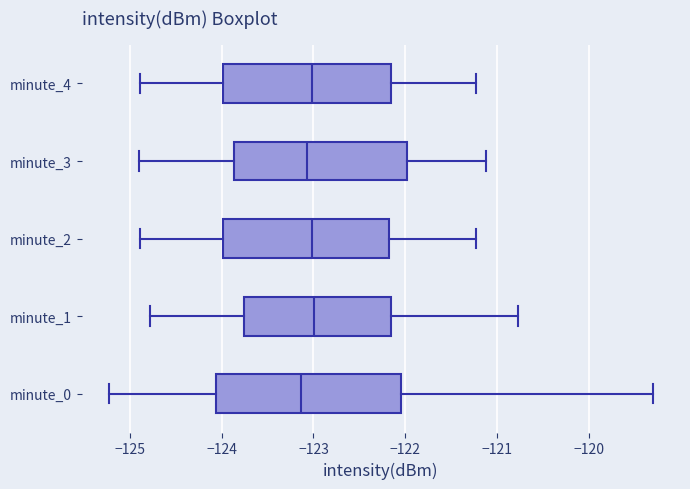

Which box is the widest, from its left edge to its right edge?

minute_0